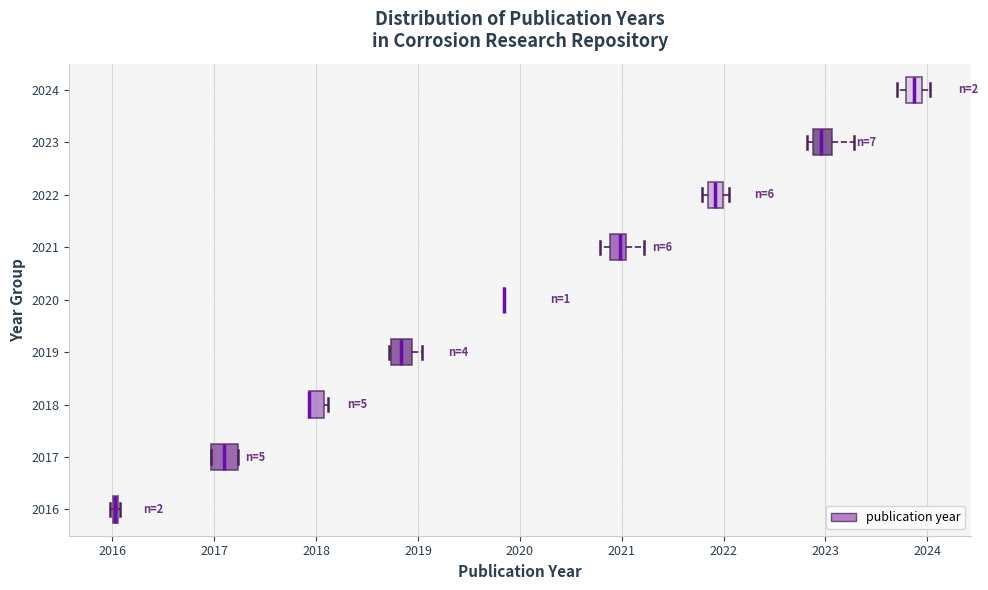

Where does the median line of the box at y = 2019 sit on the x-axis? The values are not printed on the chart, so give them approximately, as read against the axis.

2018.8